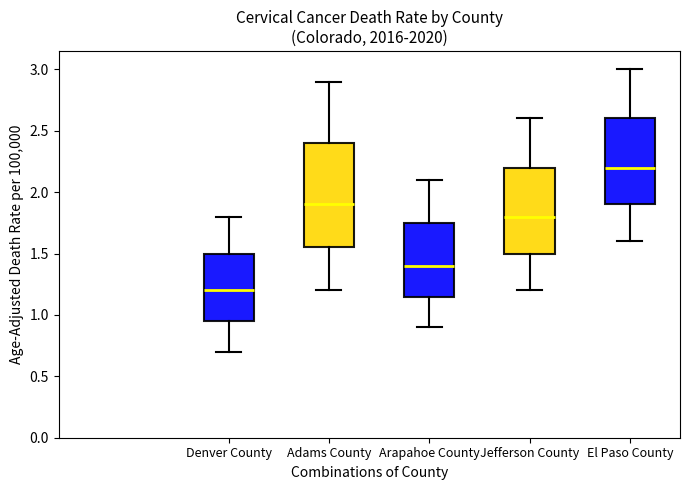

Where does the median line of the box for Adams County sit on the y-axis? The values are not printed on the chart, so give them approximately, as read against the axis.

1.90